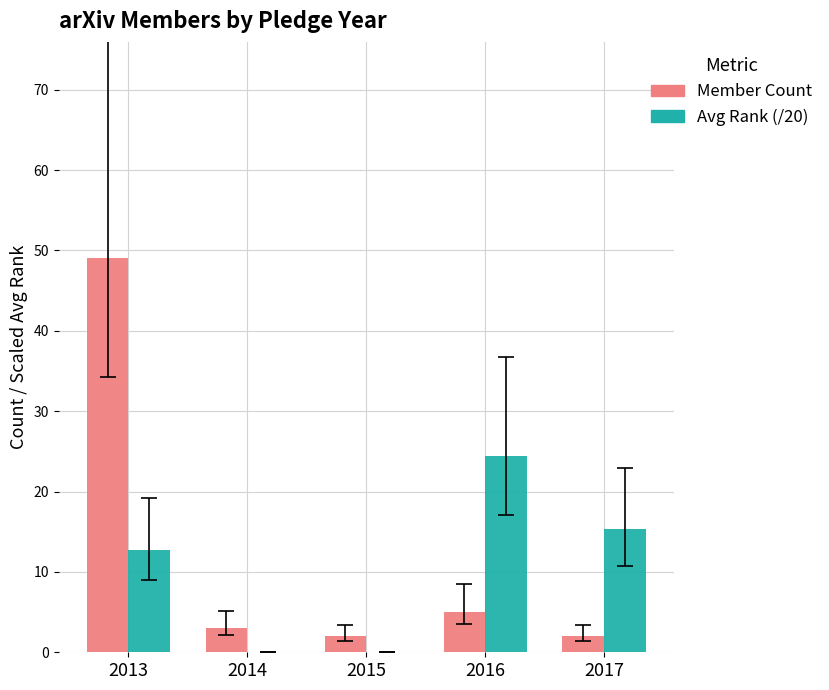

What is the approximate value of Member Count at 2017?

2.0